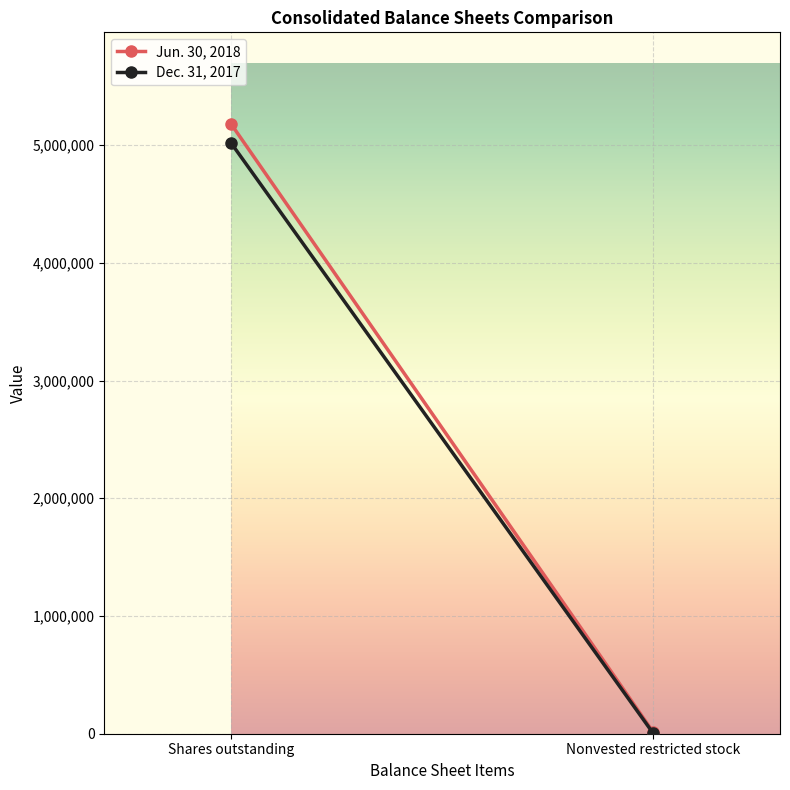

True or false: Dec. 31, 2017 and Jun. 30, 2018 intersect in this chart.

False